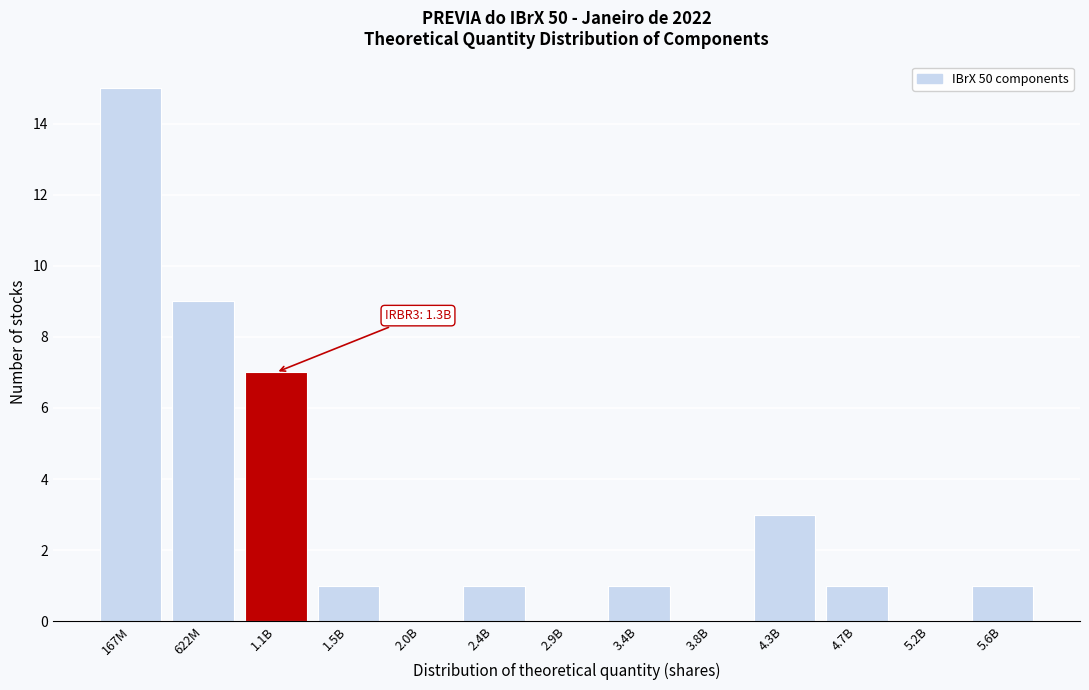

Reading left to right, what are all the values shown in this chart?

167M=15	622M=9	1.1B=7	1.5B=1	2.0B=0	2.4B=1	2.9B=0	3.4B=1	3.8B=0	4.3B=3	4.7B=1	5.2B=0	5.6B=1